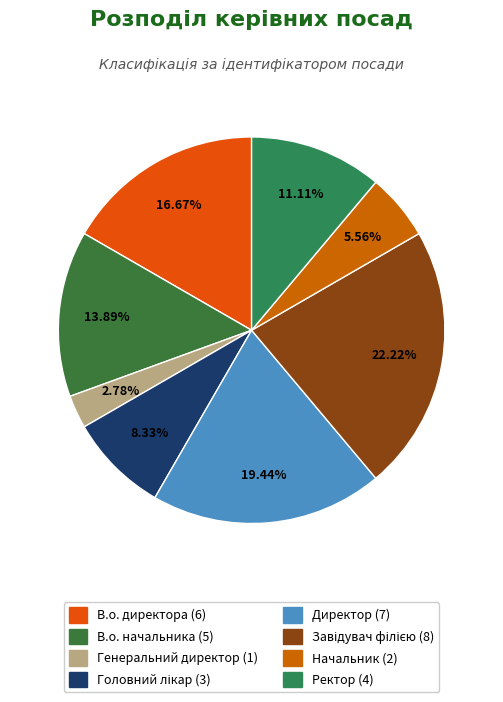

To the nearest percent, what is the combined percentage of В.о. директора and Начальник?

22%